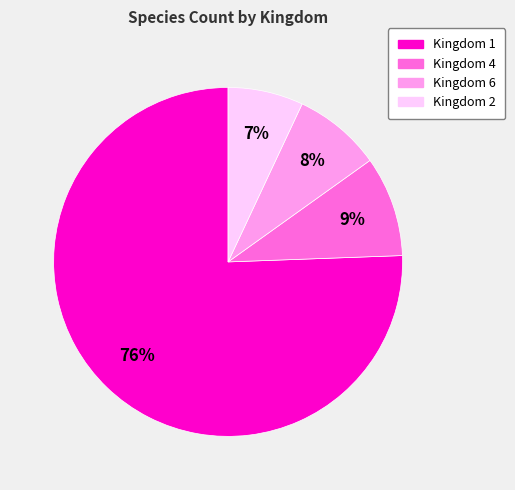

How many segments does this pie chart have?

4